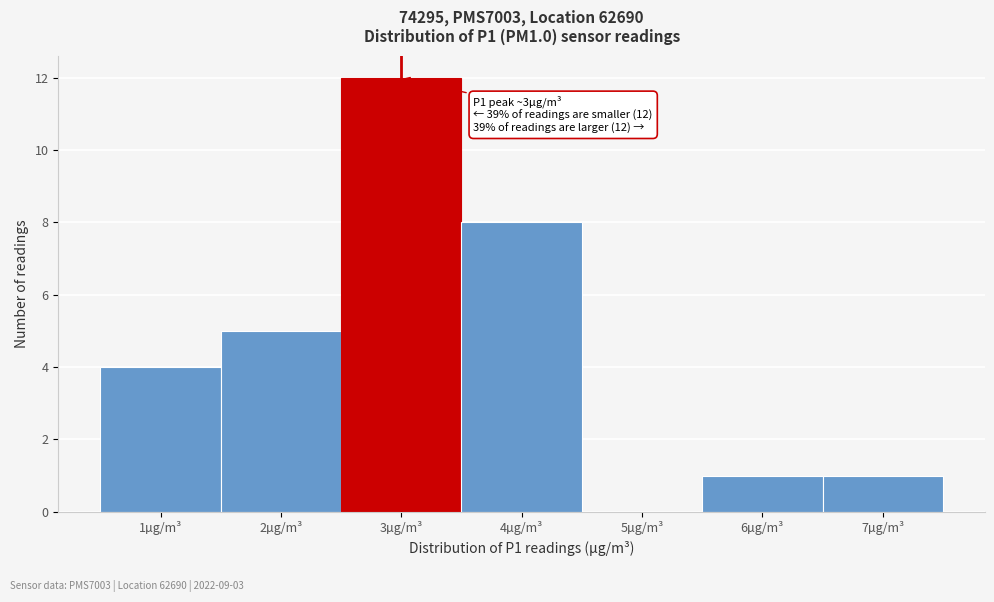

Over which range of the x-axis is the bar tallest?

2.5 to 3.5